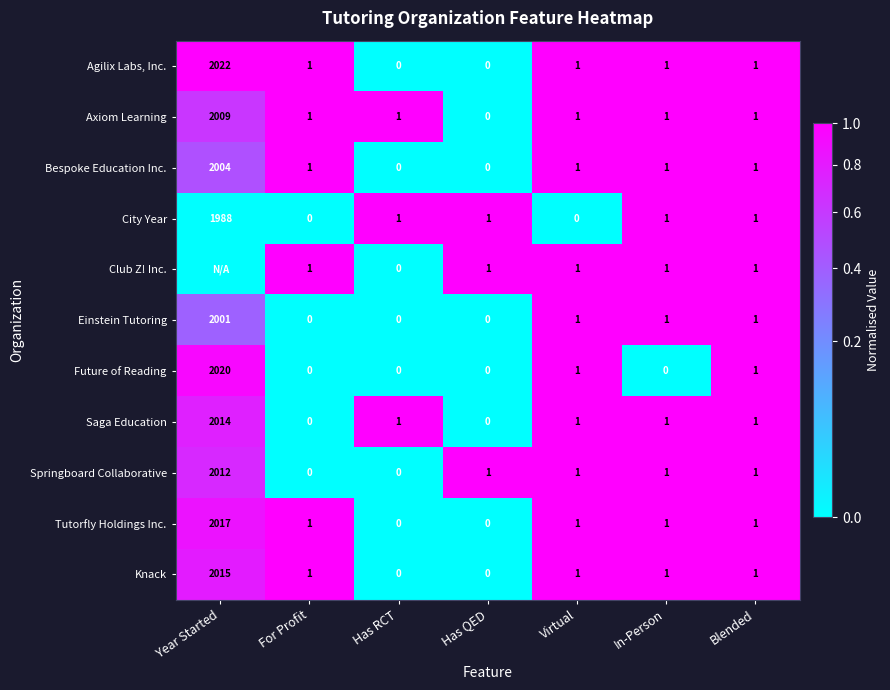

What is the spread (max minus min) of values at Year Started?

1.0